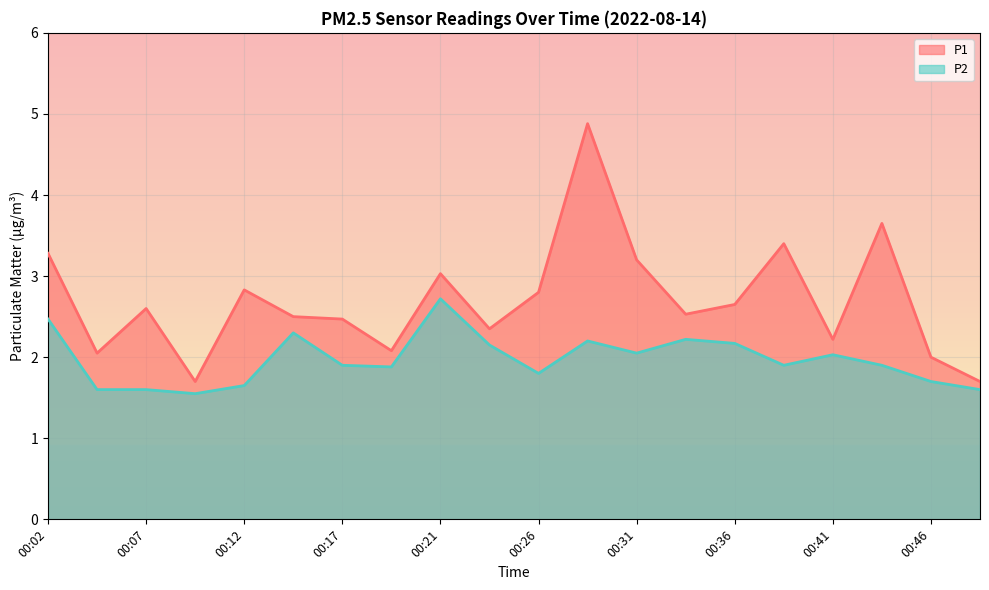

What are all the series names shown in the legend?

P1, P2